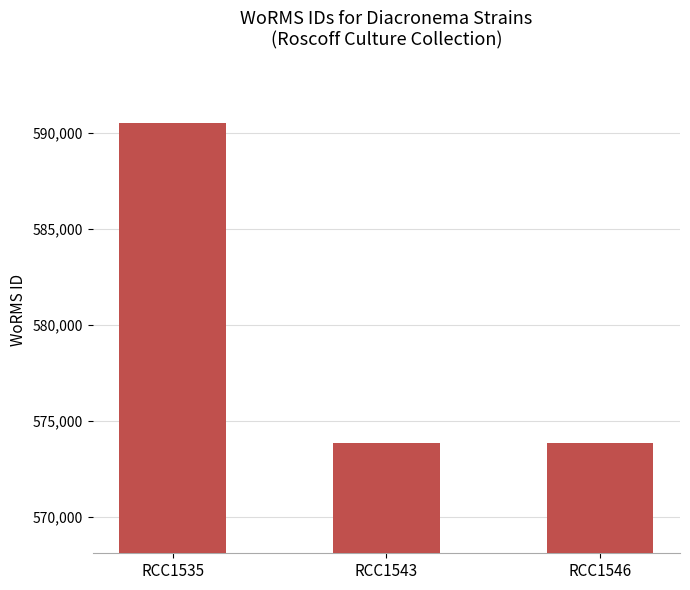

Is it true that the value at RCC1535 is 590559?

True